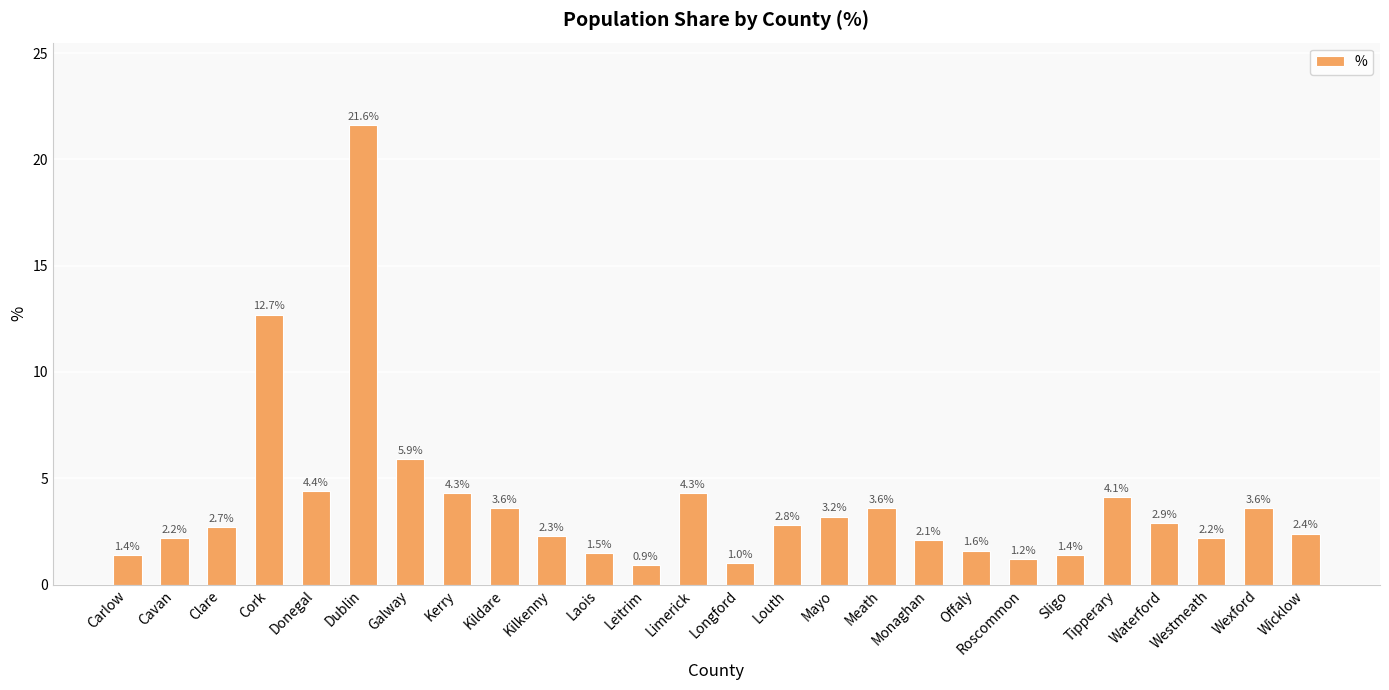

True or false: the data shows 2.0 at Kerry.

False